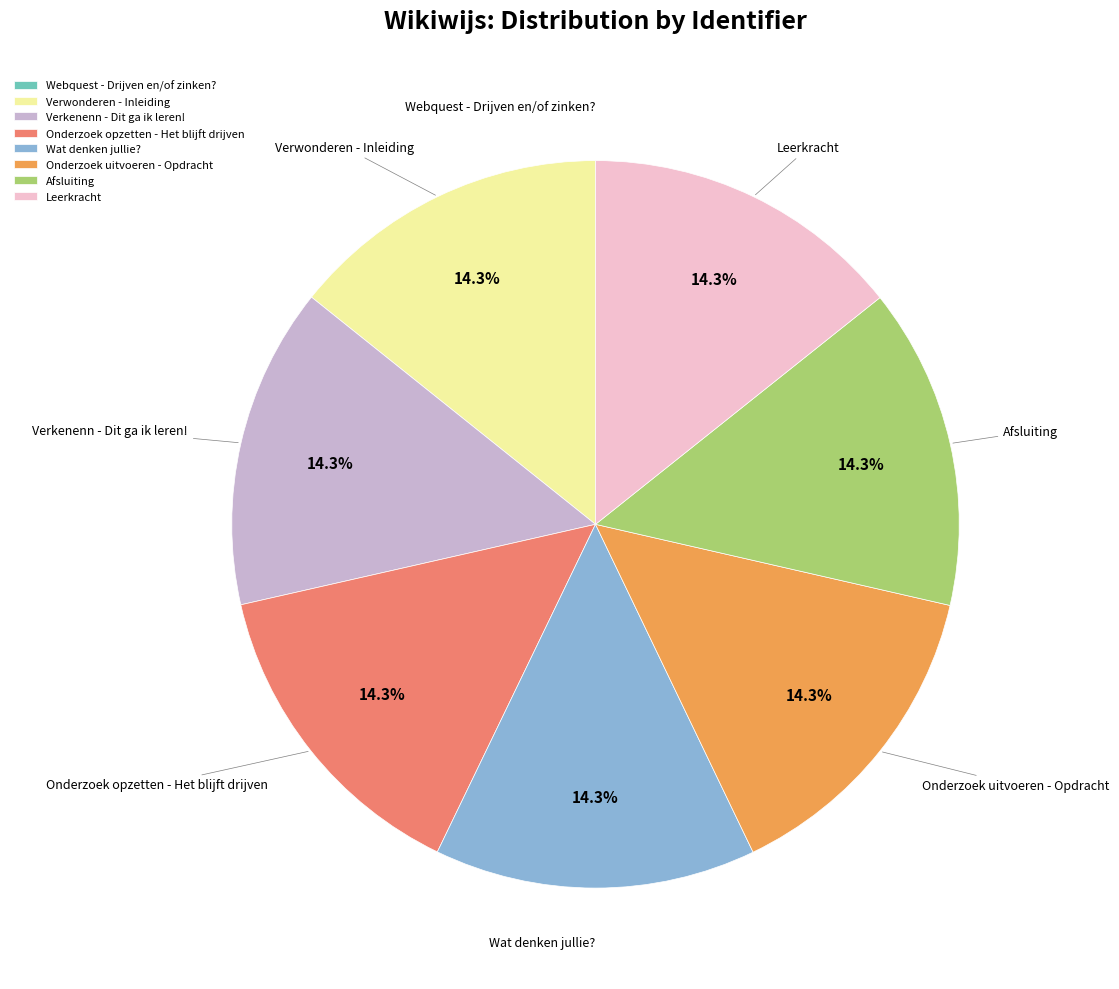

Is Onderzoek uitvoeren - Opdracht the majority of the pie?

No